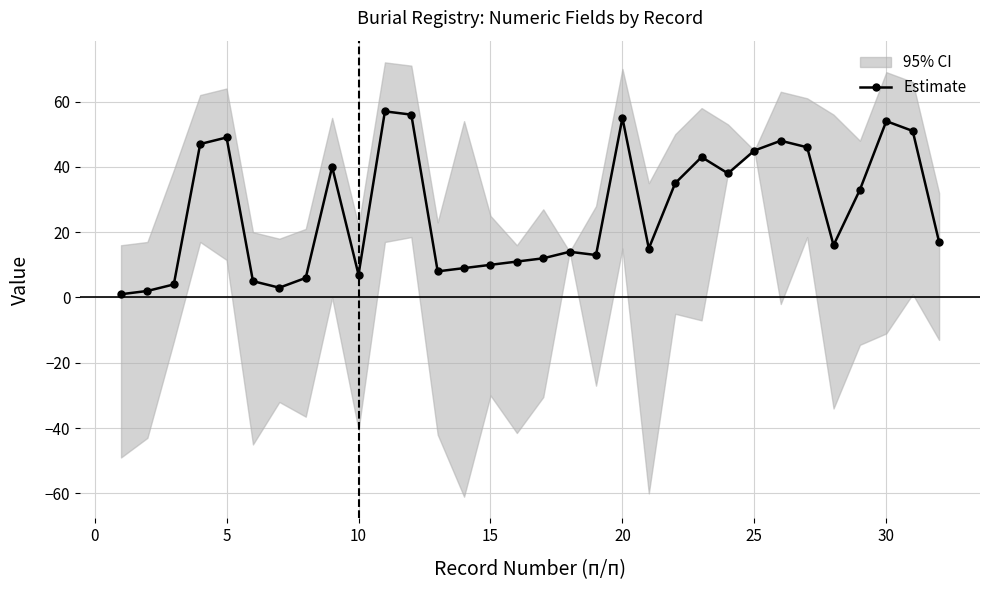

The Estimate series shows 45 at 25. True or false?

True